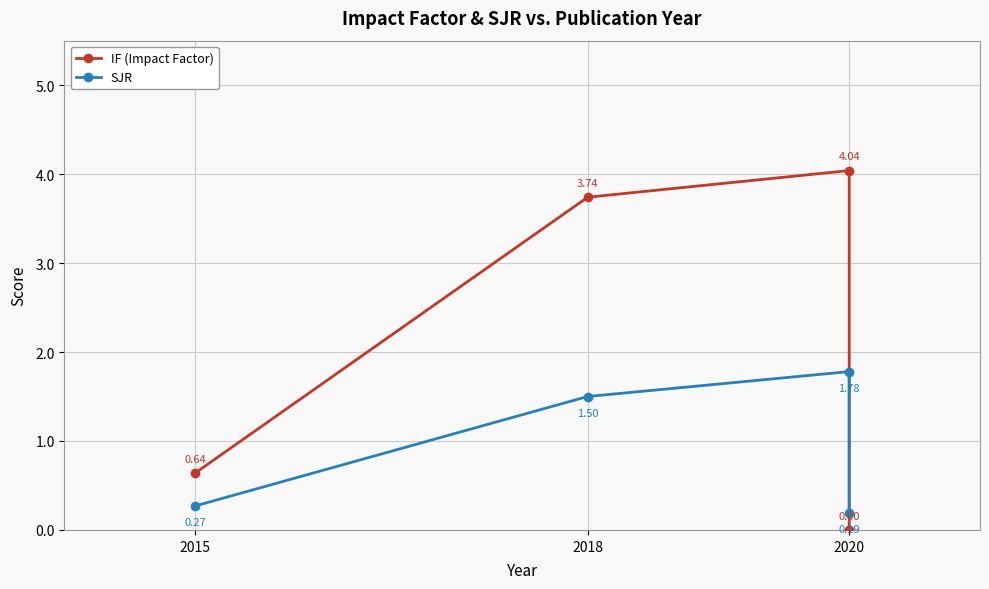

What is the value of the SJR point at the 3rd from the left?

1.8